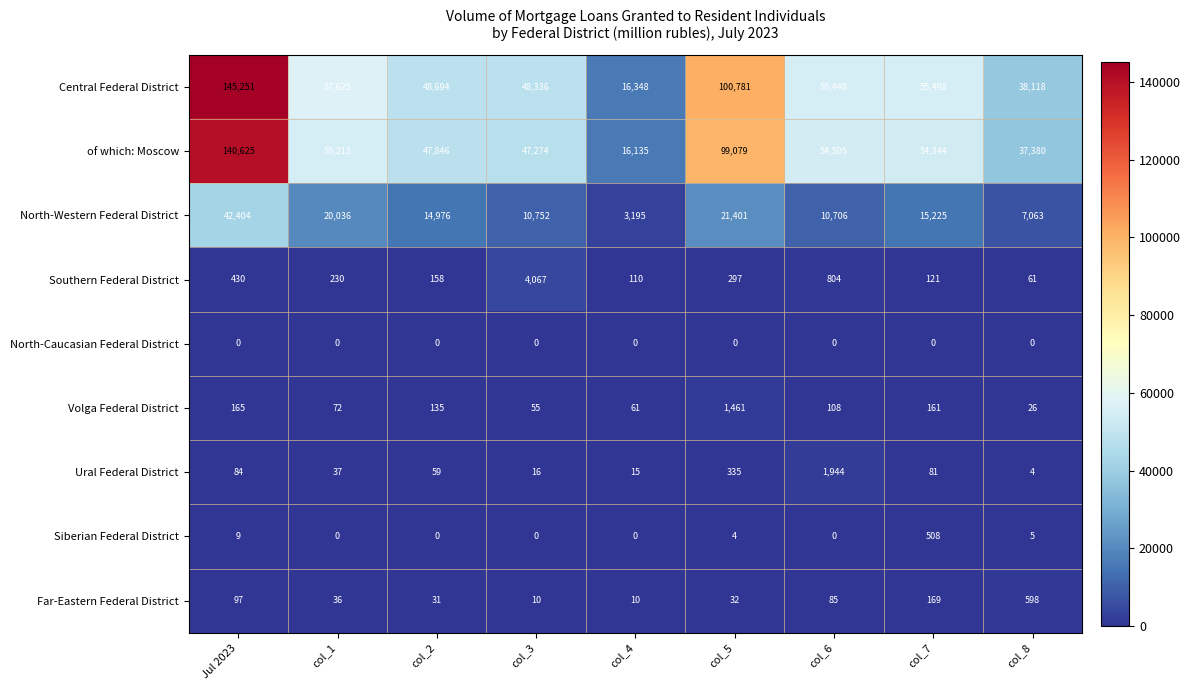

At which label does Volga Federal District first exceed 108?

Jul 2023